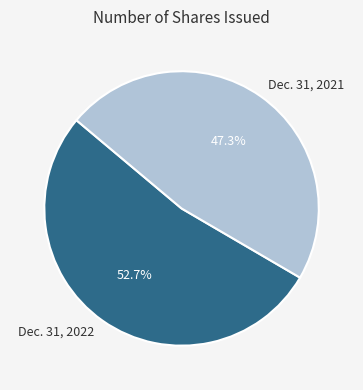

To the nearest percent, what percentage of the pie is Dec. 31, 2021?

47%